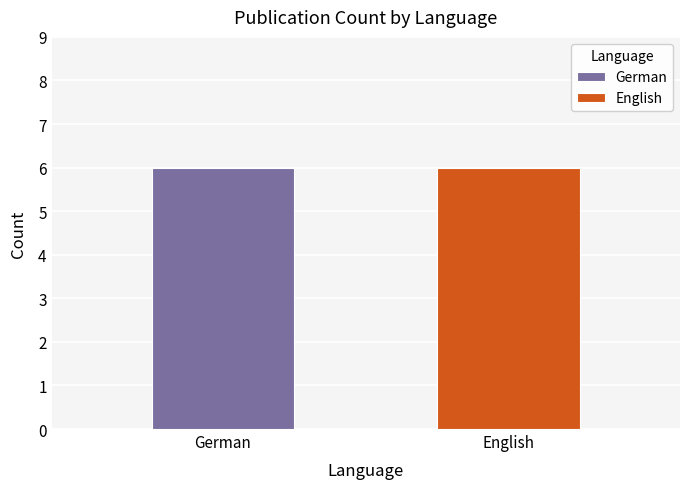

Is it true that English equals 3369 at 4?

False